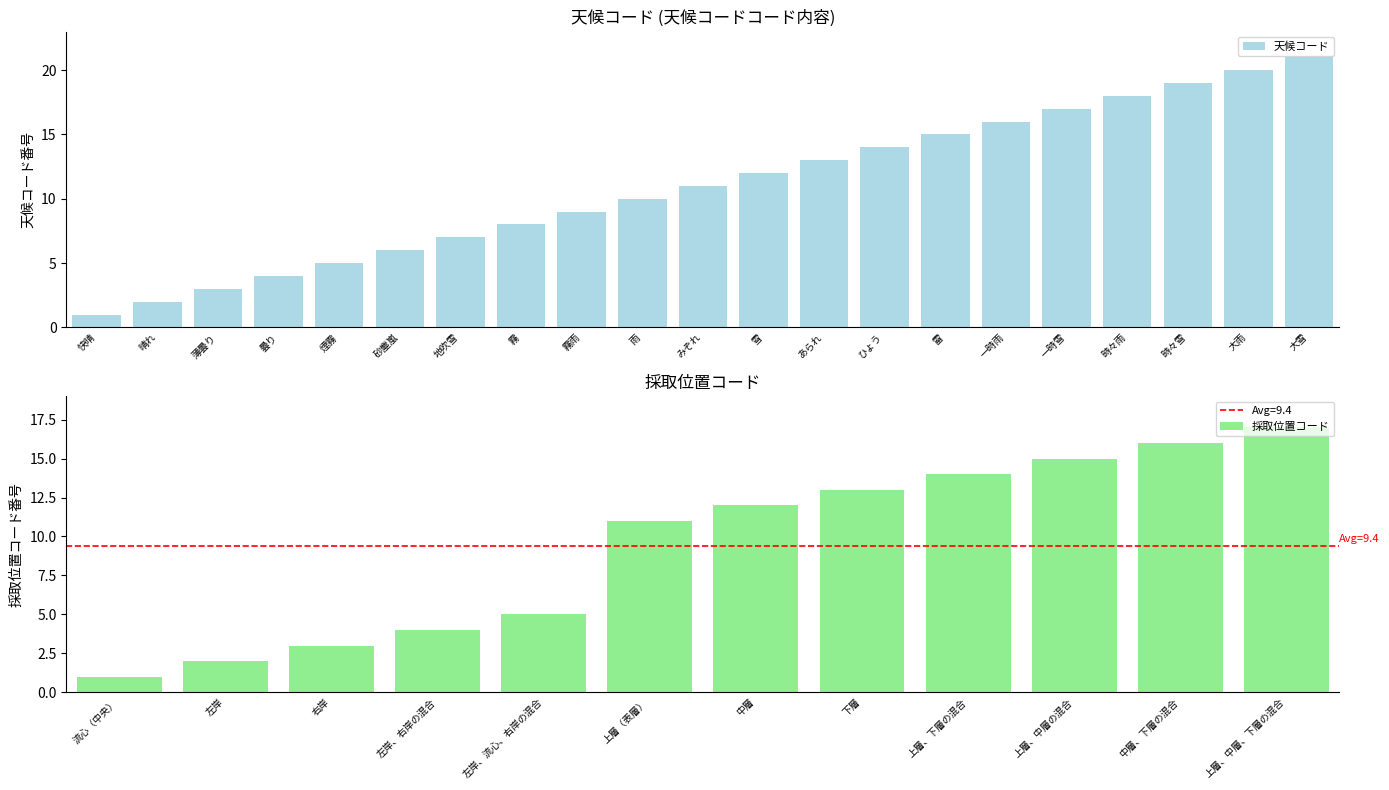

The value at 一時雨 is 16. True or false?

True